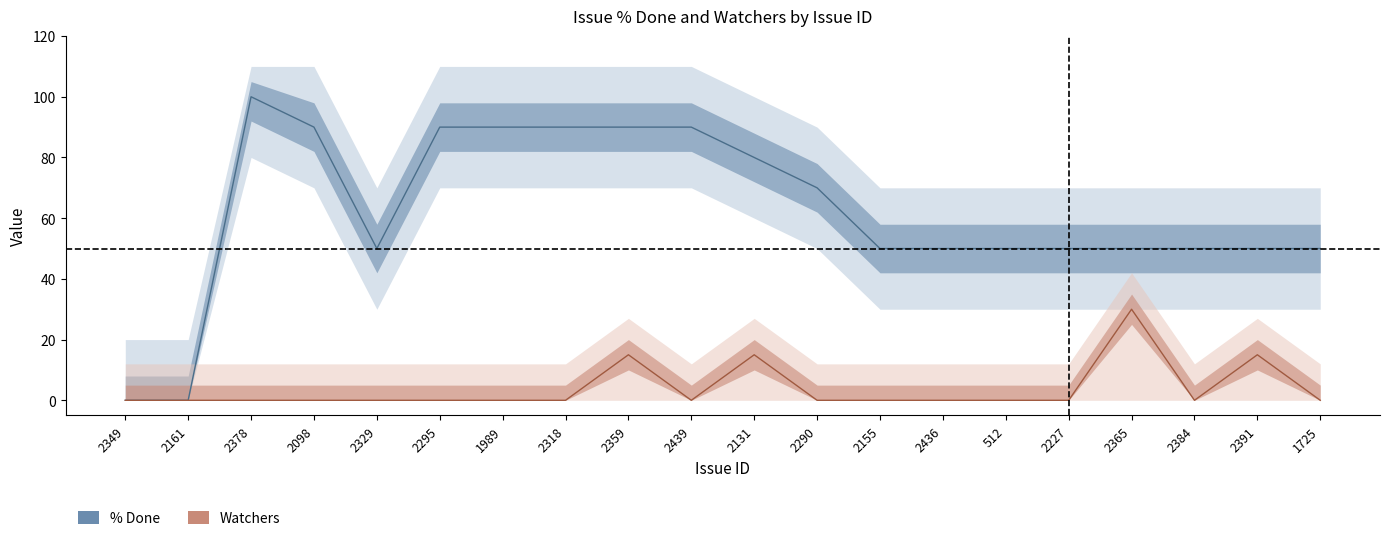

Reading left to right, what are all the values shown in this chart?

% Done: 2349=0	2161=0	2378=100	2098=90	2329=50	2295=90	1989=90	2318=90	2359=90	2439=90	2131=80	2290=70	2155=50	2436=50	512=50	2227=50	2365=50	2384=50	2391=50	1725=50
Watchers: 2349=0	2161=0	2378=0	2098=0	2329=0	2295=0	1989=0	2318=0	2359=15	2439=0	2131=15	2290=0	2155=0	2436=0	512=0	2227=0	2365=30	2384=0	2391=15	1725=0